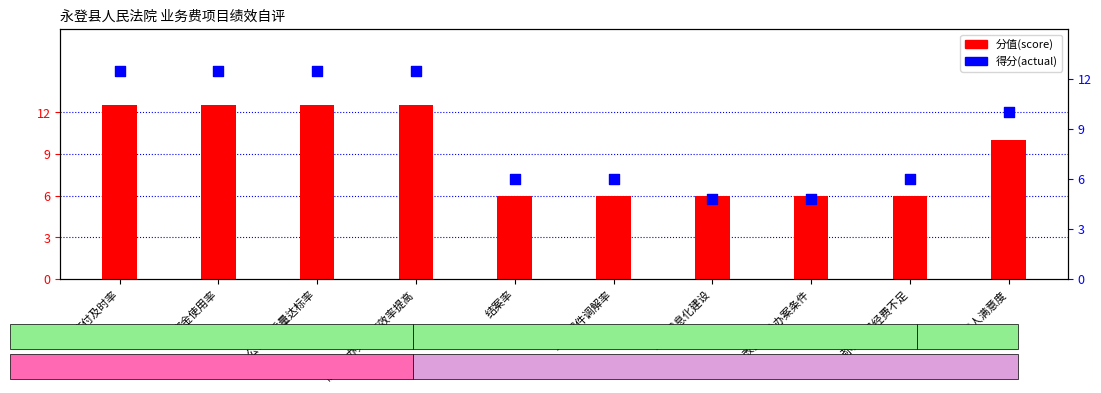

At which category is the sum across all series the highest?

支付及时率